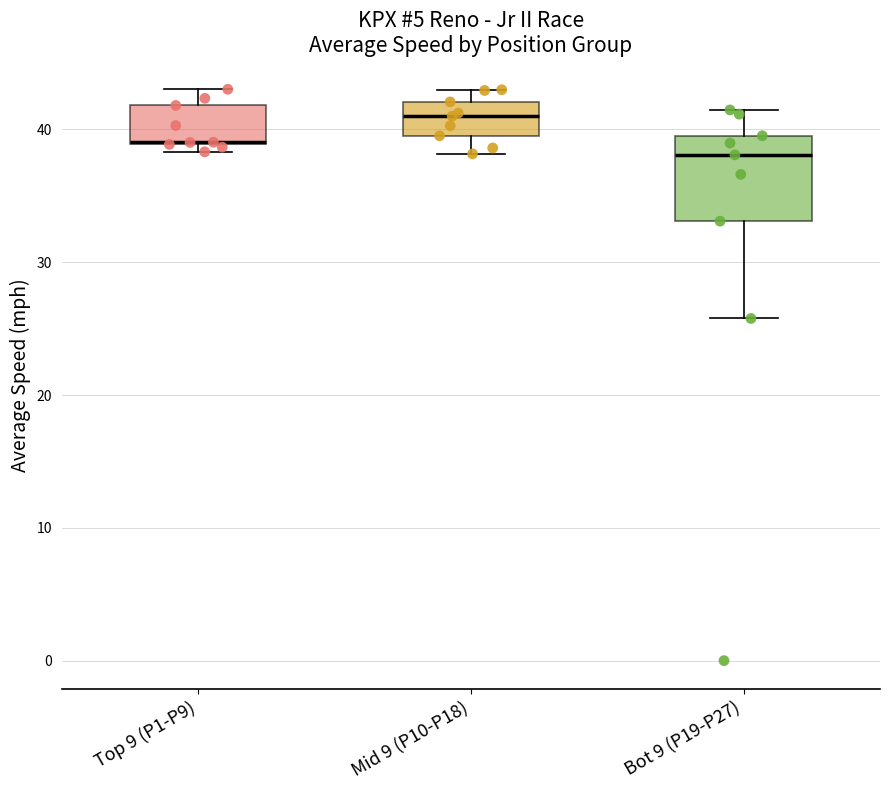

Reading left to right, read every box against the y-axis: the position of its median line, the range the box covers, and the ends of its whiskers. The values are not printed on the chart, so give them approximately, as read against the axis.

Top 9 (P1-P9): median 39 (drawn on the box's lower edge), box 39 to 42, whiskers 38 to 43
Mid 9 (P10-P18): median 41, box 40 to 42, whiskers 38 to 43
Bot 9 (P19-P27): median 38, box 33 to 40, whiskers 26 to 41